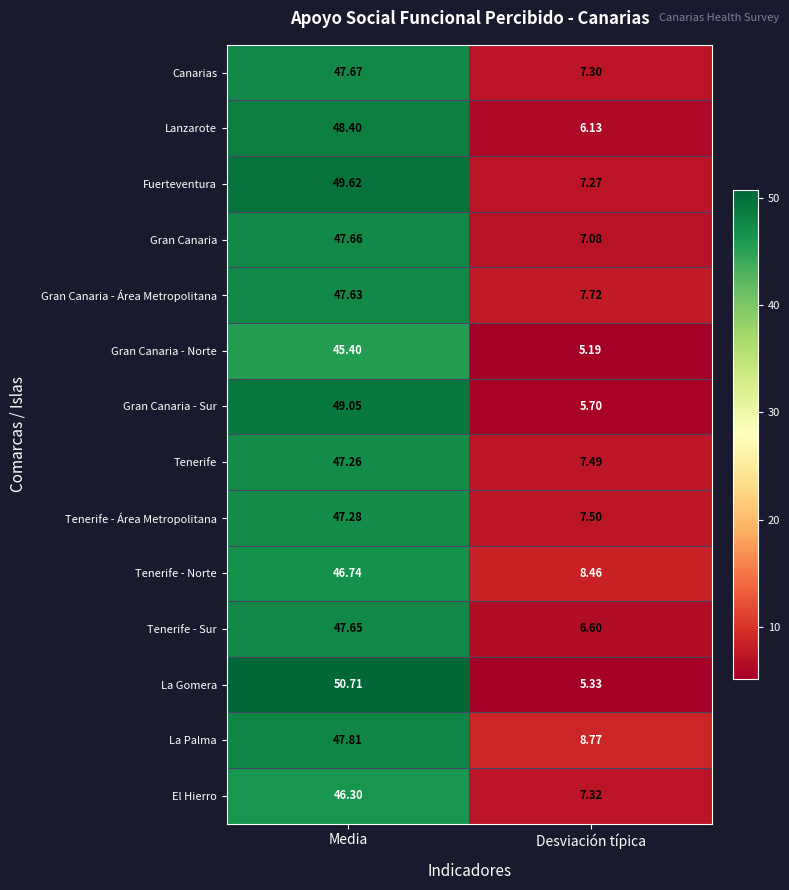

Which series has the largest total across all categories?

Fuerteventura